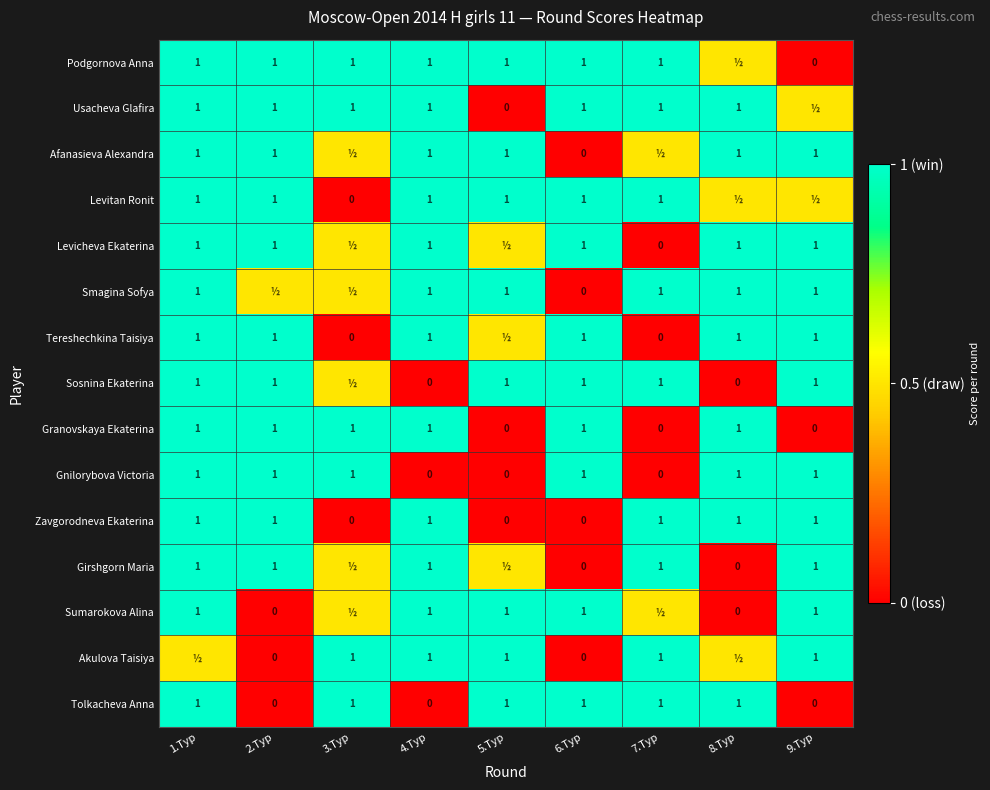

At which category is the sum across all series the highest?

1.Тур